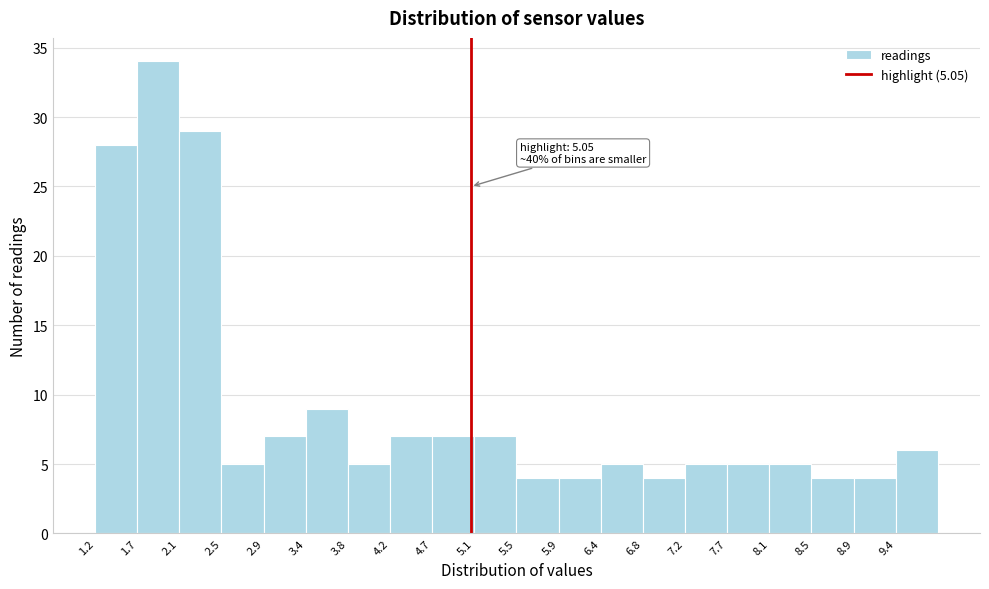

Over which range of the x-axis is the bar tallest?

1.65 to 2.10